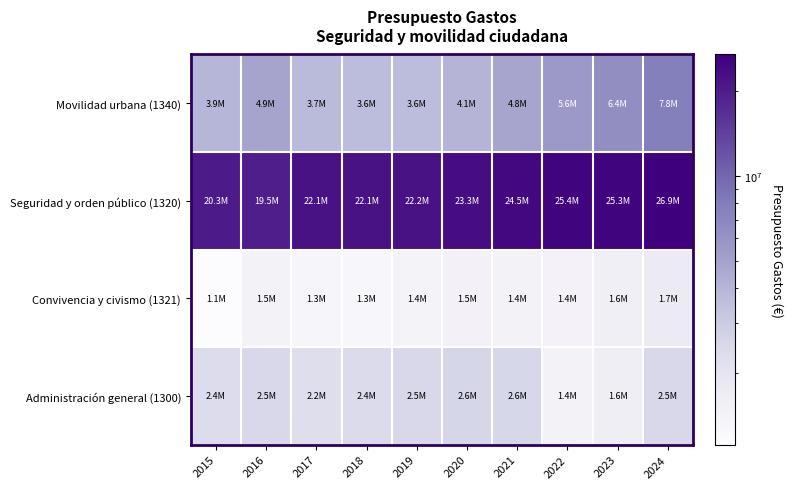

Which series has the largest range (max minus min)?

Seguridad y orden público (1320)